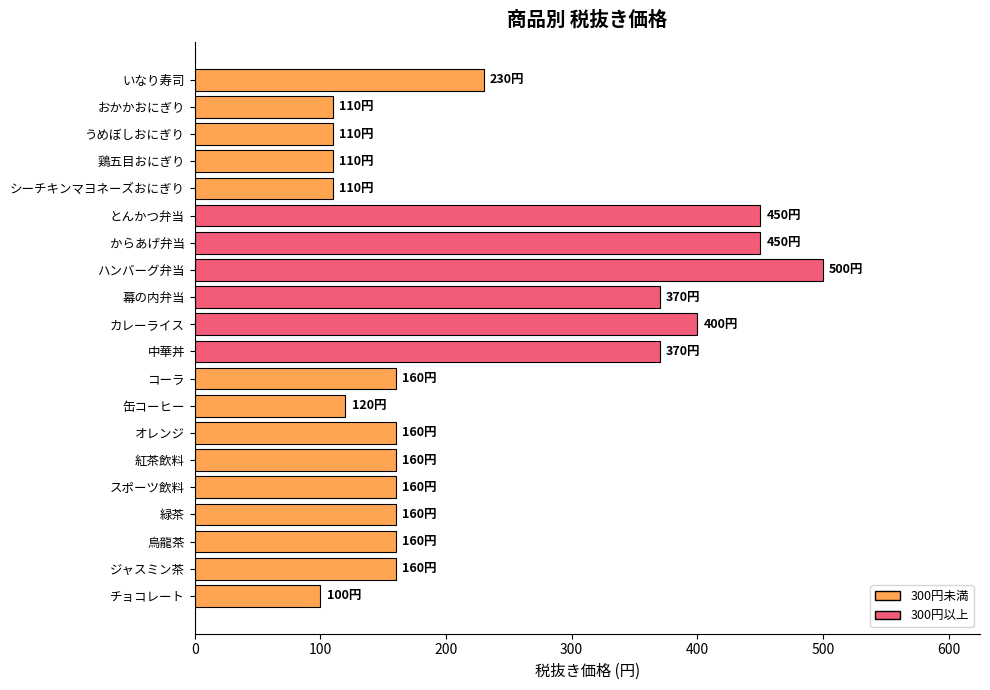

Count the number of data series in this chart.

1